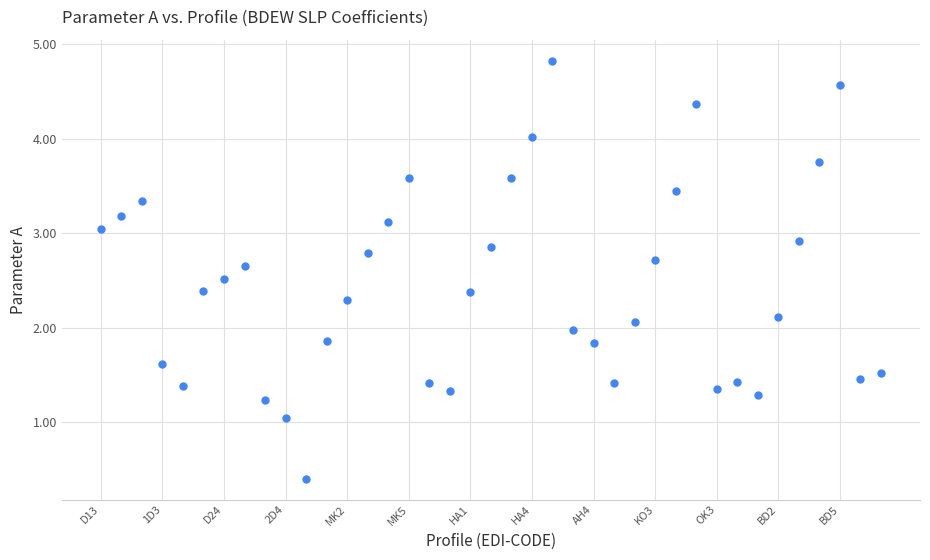

What is the average value?

2.4